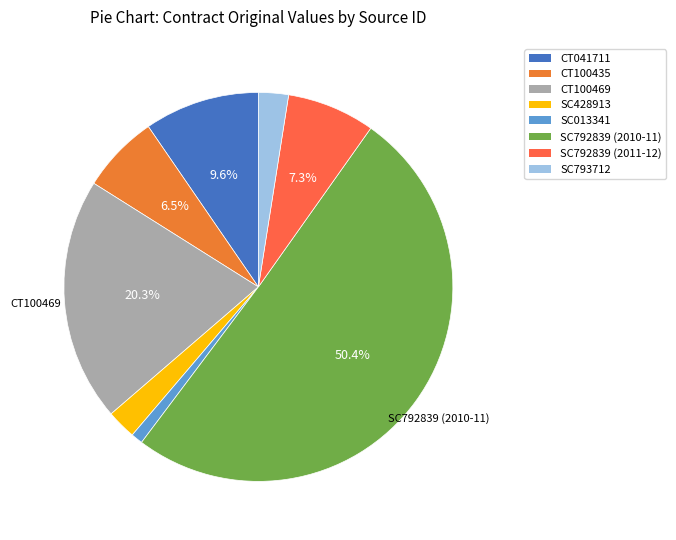

What is the ratio of the value at CT100435 to the value at CT100469?

0.3